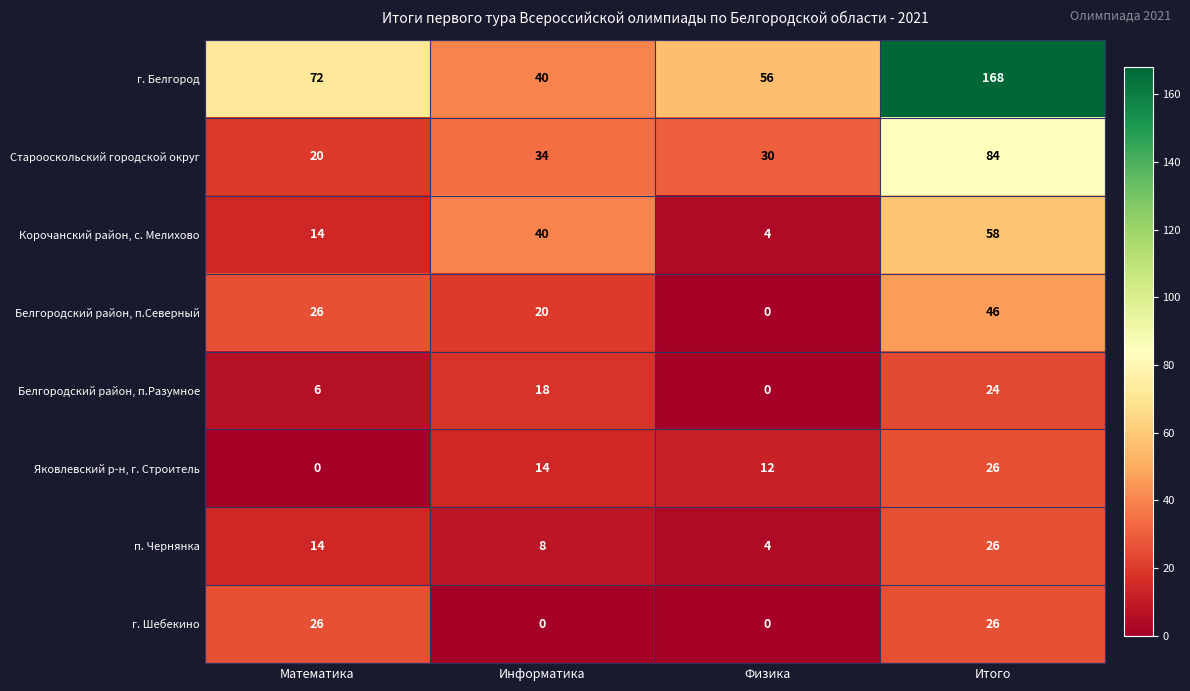

Read the Старооскольский городской округ value at Информатика.

34